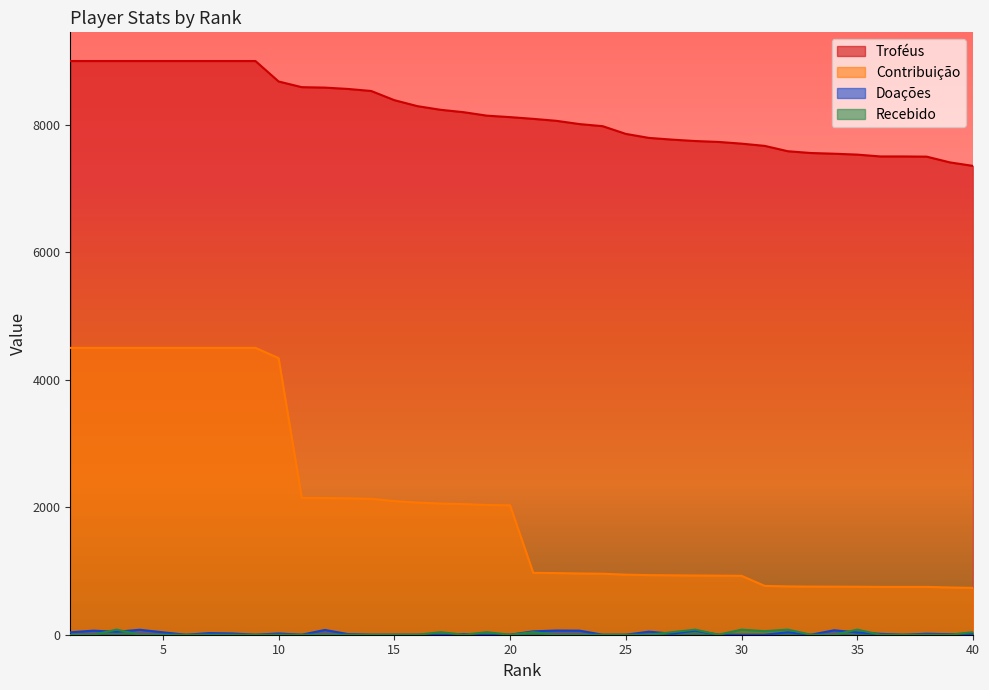

What is the total value across all series at 35?

8401